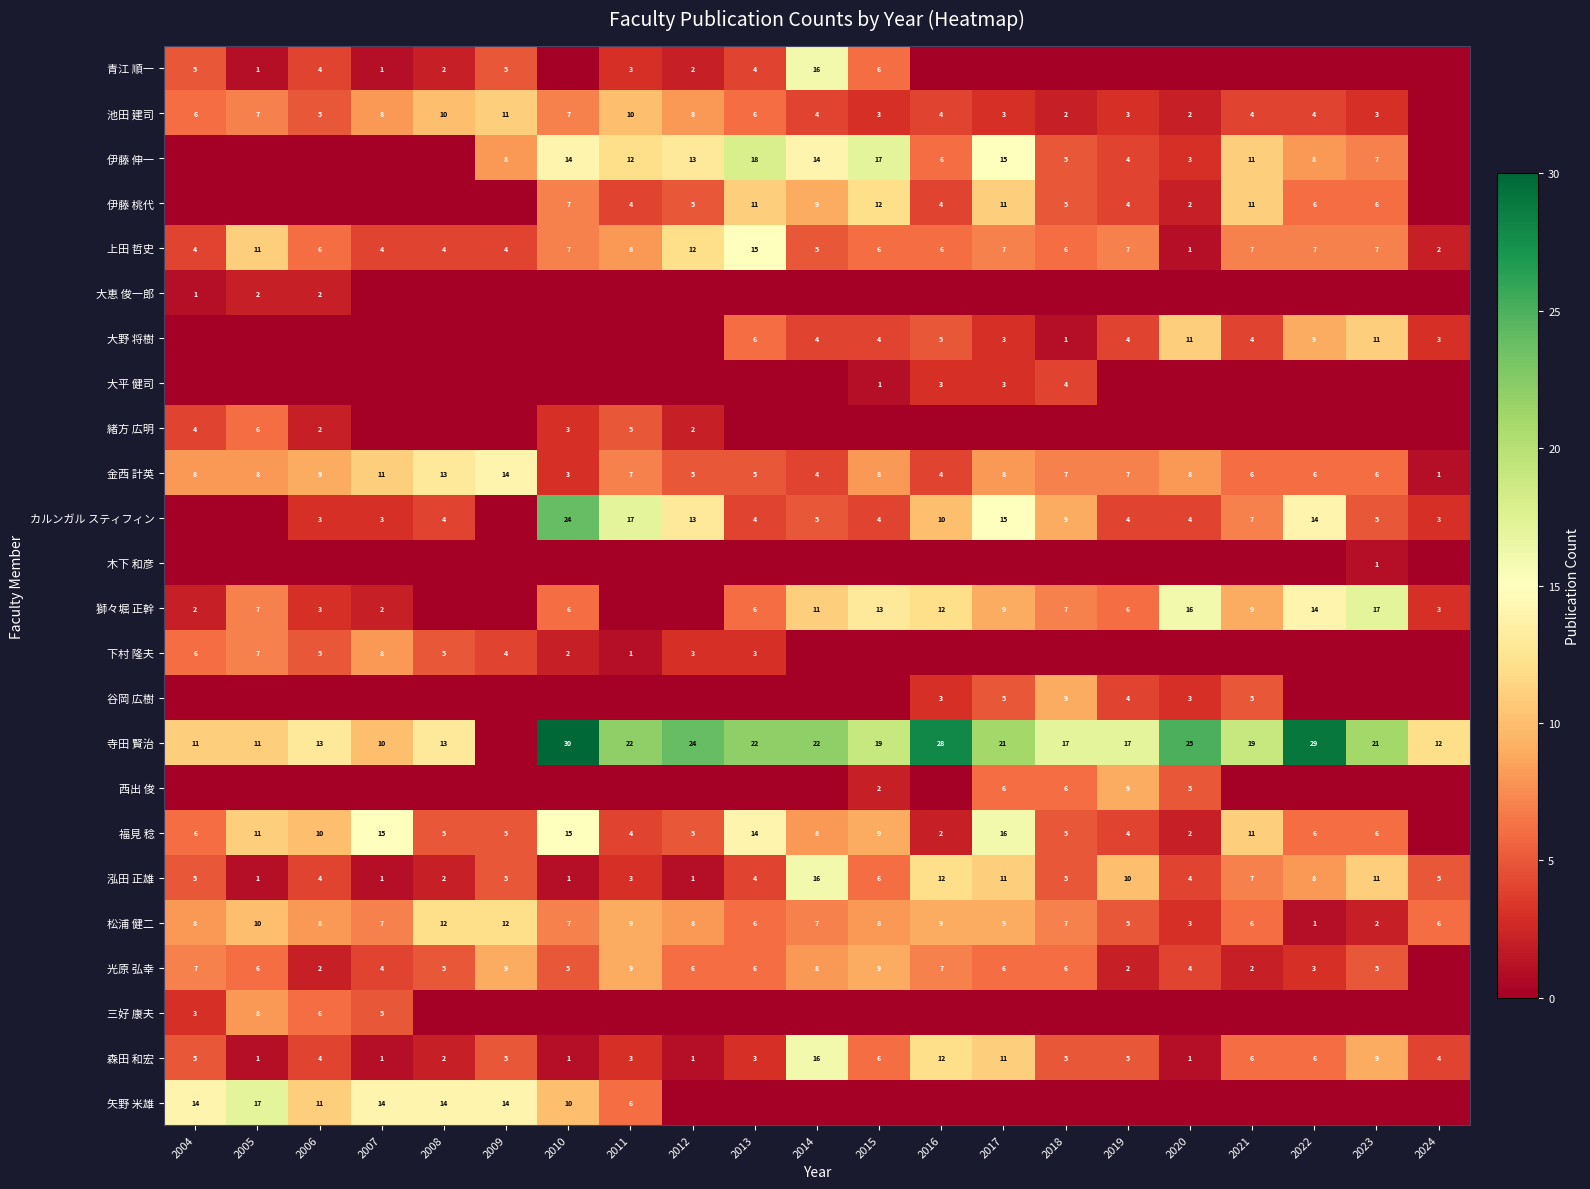

Is the value of 泓田 正雄 at 2007 greater than the value of 伊藤 伸一 at 2013?

No